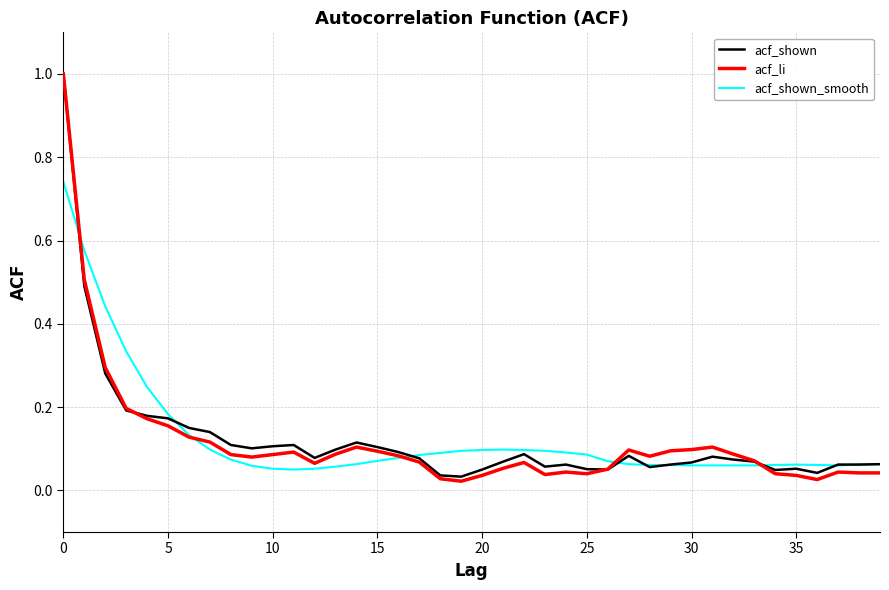

What is the maximum value shown in the chart?

1.0